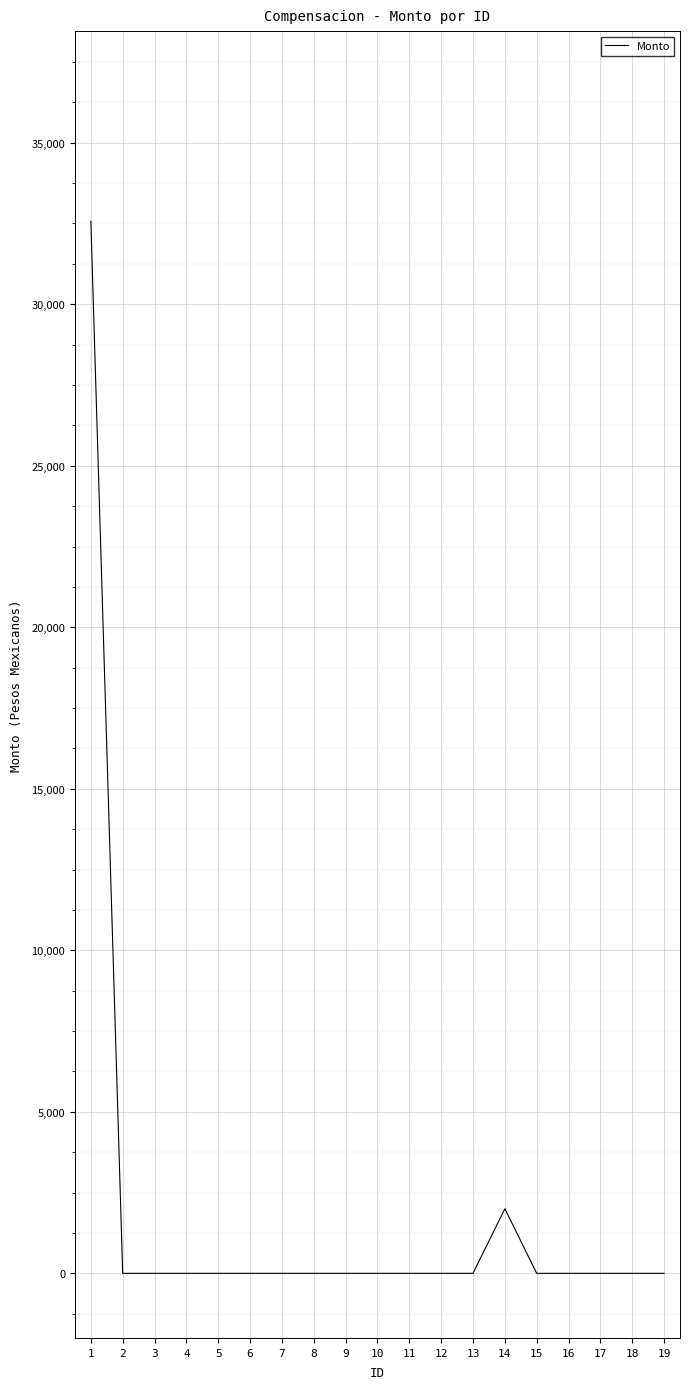

Reading left to right, transcribe all the data shown in this chart.

32569.4	0.0	0.0	0.0	0.0	0.0	0.0	0.0	0.0	0.0	0.0	0.0	0.0	2000.0	0.0	0.0	0.0	0.0	0.0